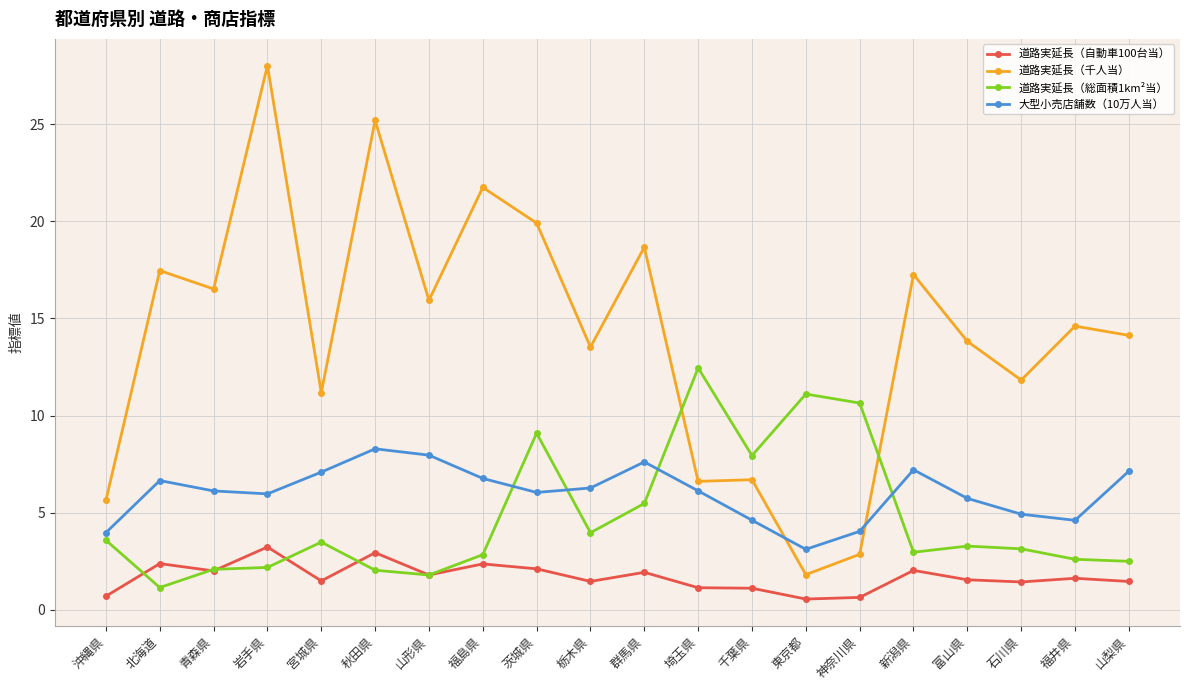

Is the value of 道路実延長（総面積1km²当） at 群馬県 greater than the value of 大型小売店舗数（10万人当） at 福井県?

Yes